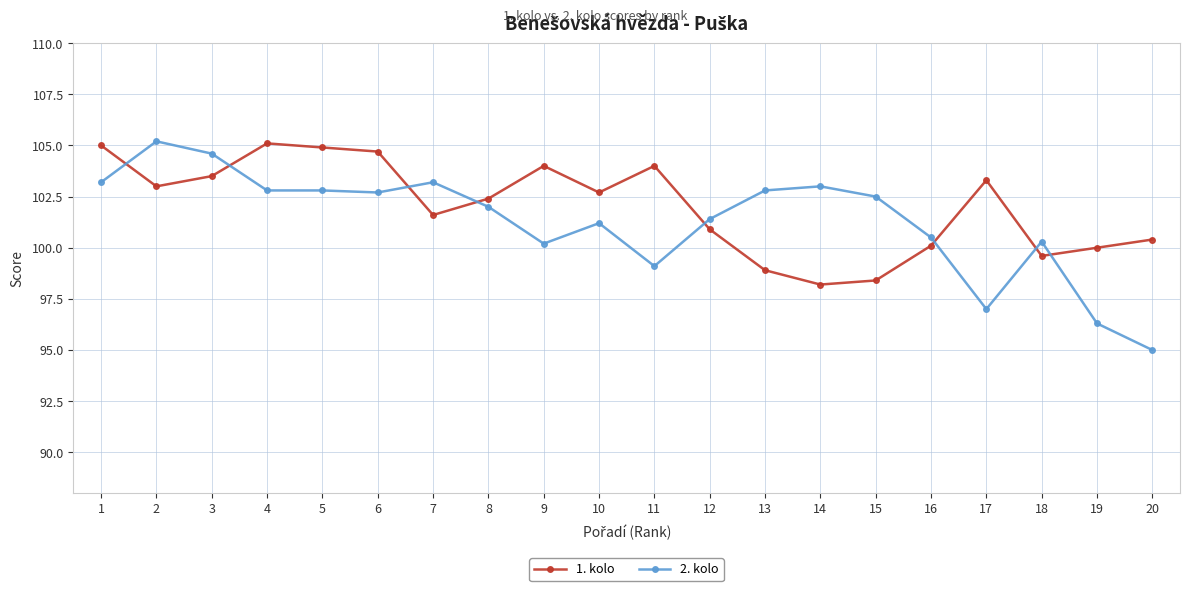

Is this an area chart (filled region under the line)?

No